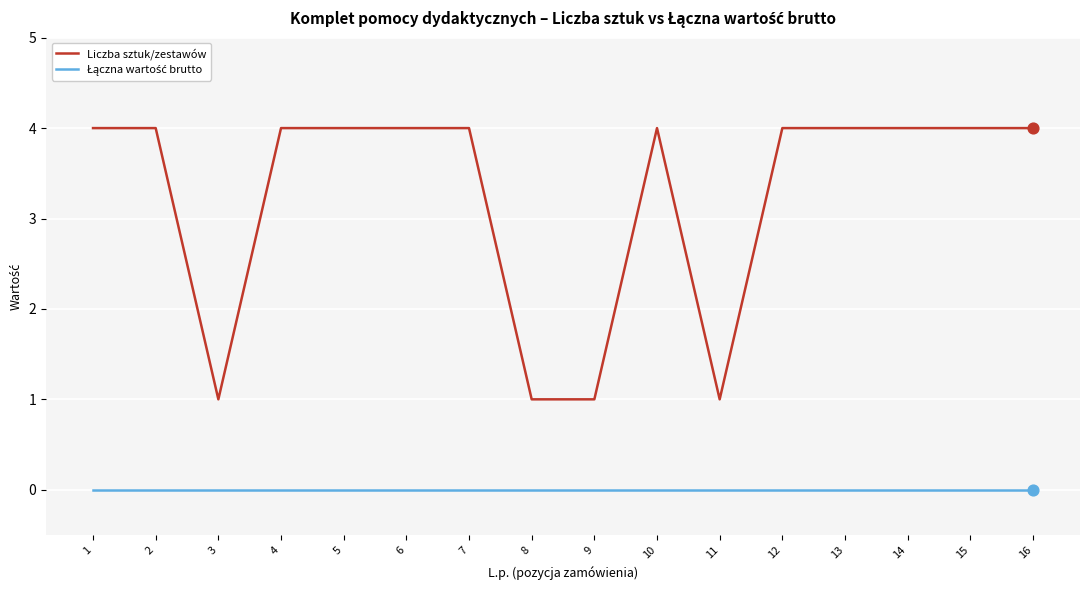

Which series has the largest range (max minus min)?

Liczba sztuk/zestawów